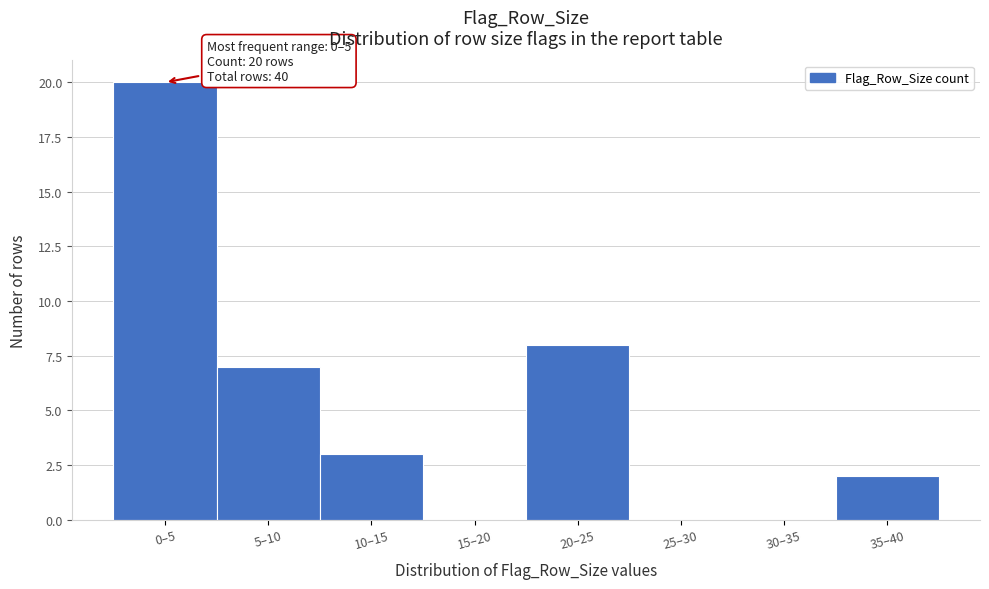

Reading right to left, transcribe all the data shown in this chart.

35–40=2	30–35=0	25–30=0	20–25=8	15–20=0	10–15=3	5–10=7	0–5=20